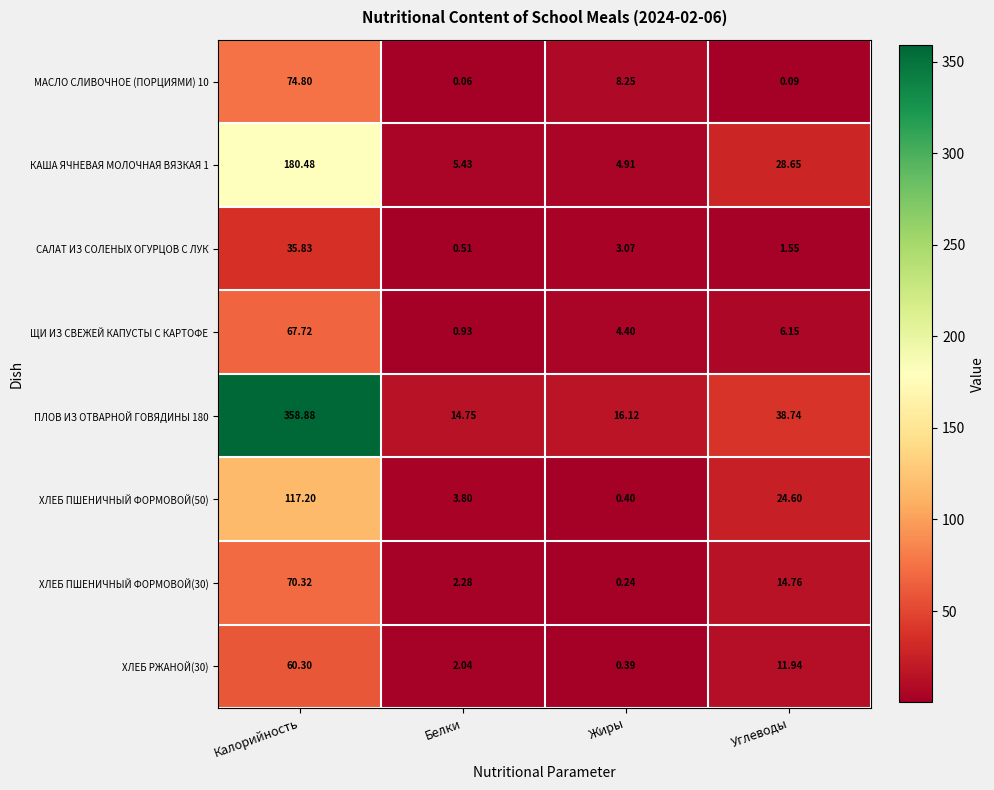

Which category has the highest value in the ХЛЕБ ПШЕНИЧНЫЙ ФОРМОВОЙ(30) series?

Калорийность